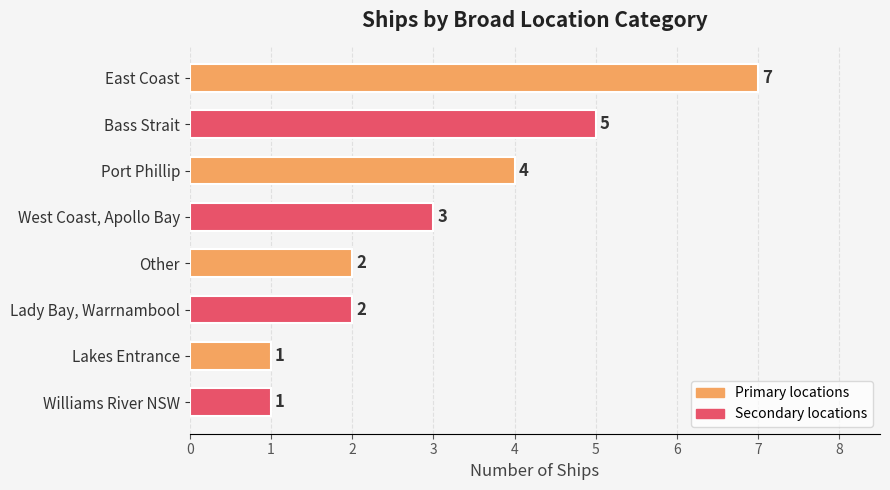

What is the label of the 4th bar from the top?

West Coast, Apollo Bay